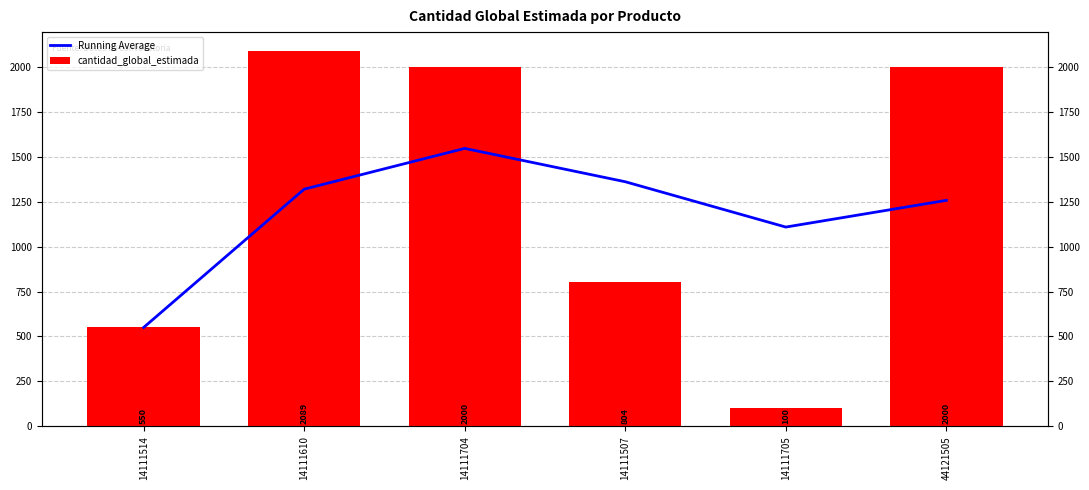

What is the average value of the cantidad_global_estimada series?

1257.2